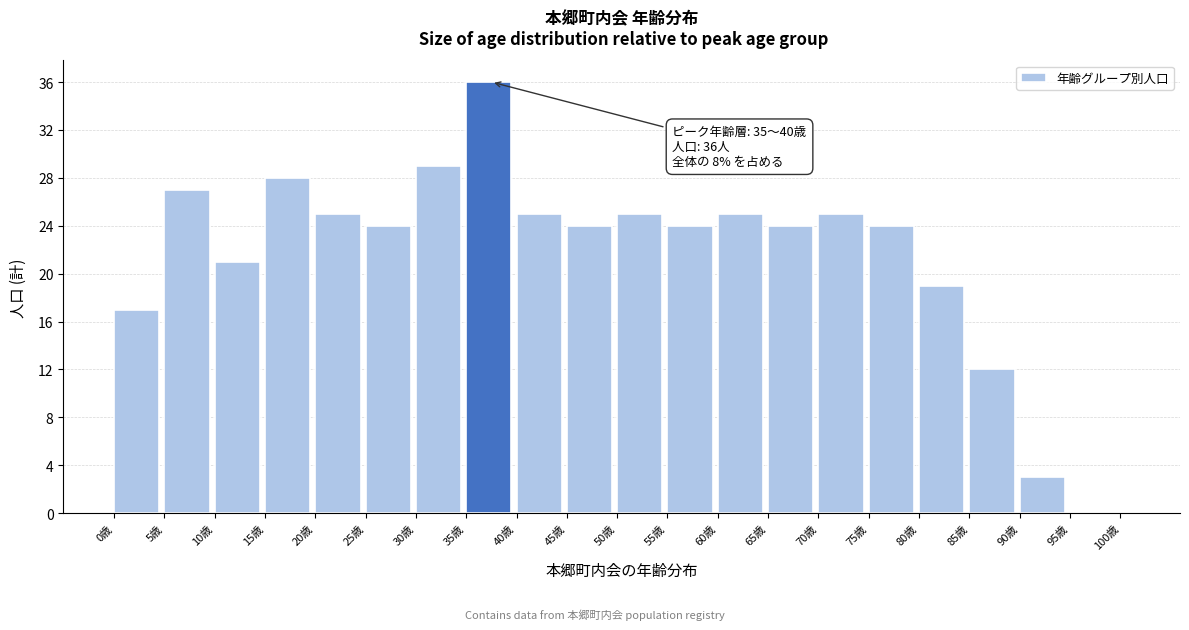

Around what value on the x-axis is the tallest bar? Give the approximate position of its centre, as read against the axis.

37.5